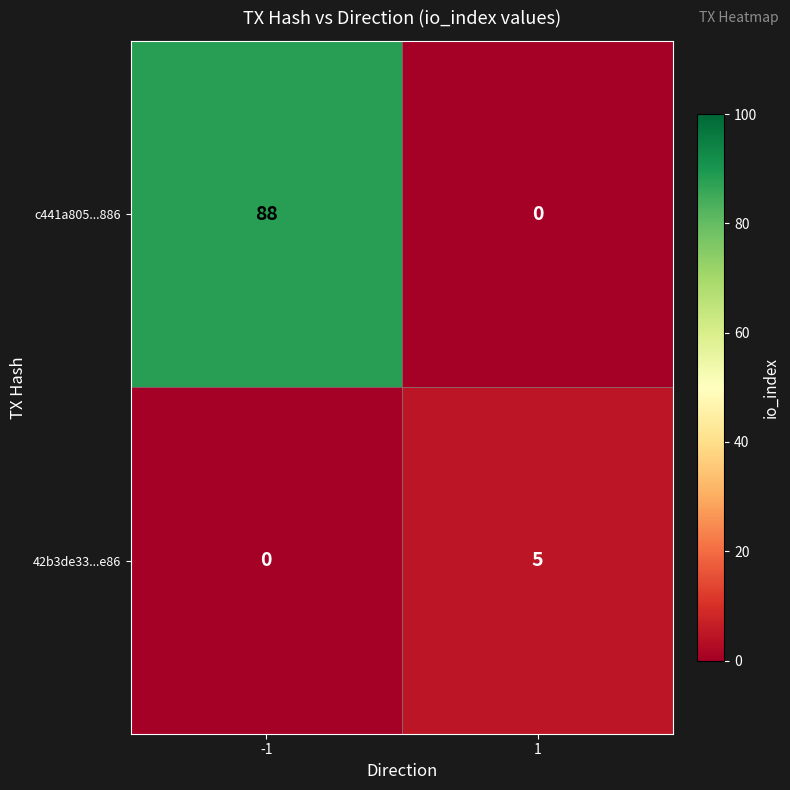

What is the sum of the c441a805...886 values at -1 and 1?

88